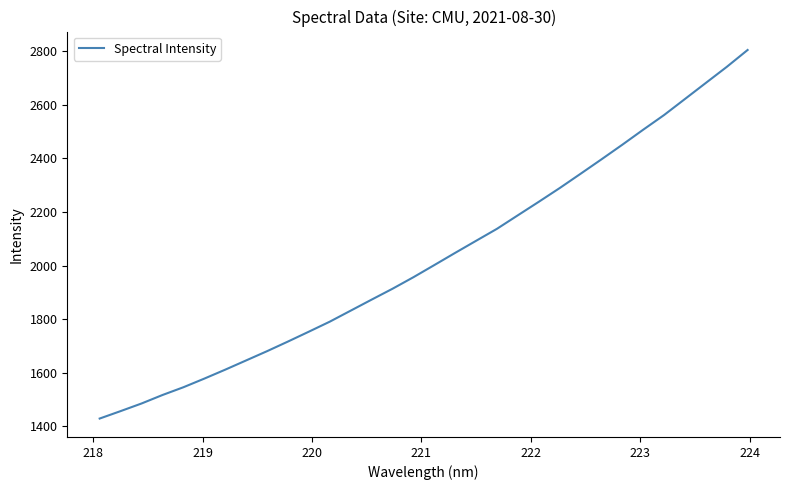

What is the difference between the maximum and minimum values?

1375.1